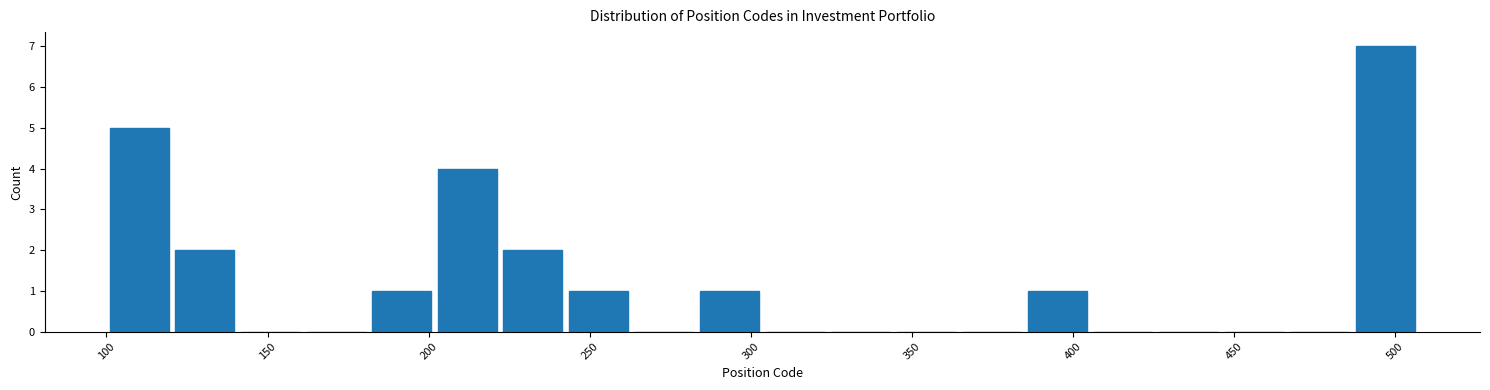

How tall is the bar that spans 120 to 140 on the x-axis? Neither the bar edges nor the heights are printed on the chart, so give them approximately, as read against the axes.

2